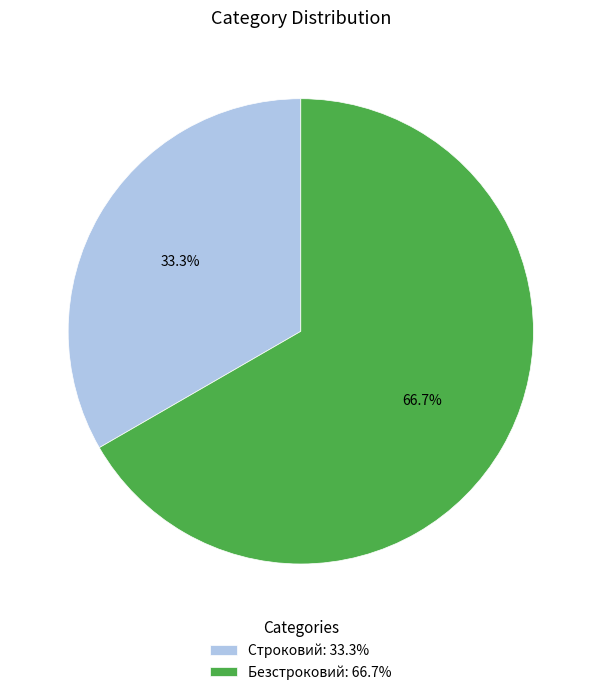

Which has a higher value, Безстроковий or Строковий?

Безстроковий